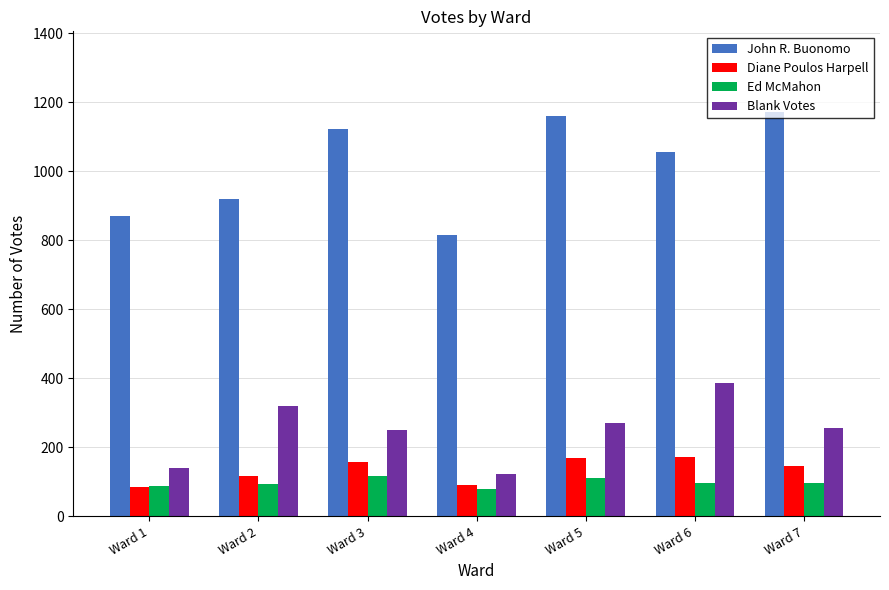

Is it true that Ed McMahon equals 94 at Ward 2?

True